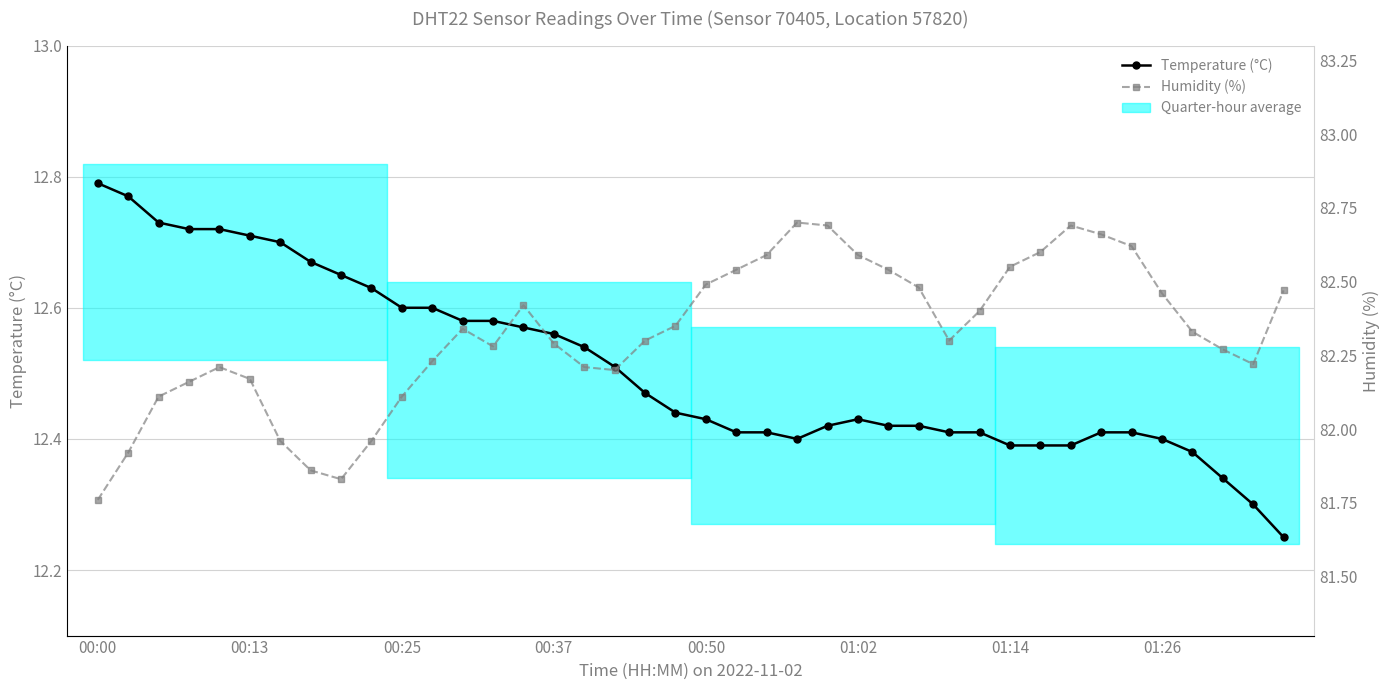

Which has a higher value, 22 or 24?

24